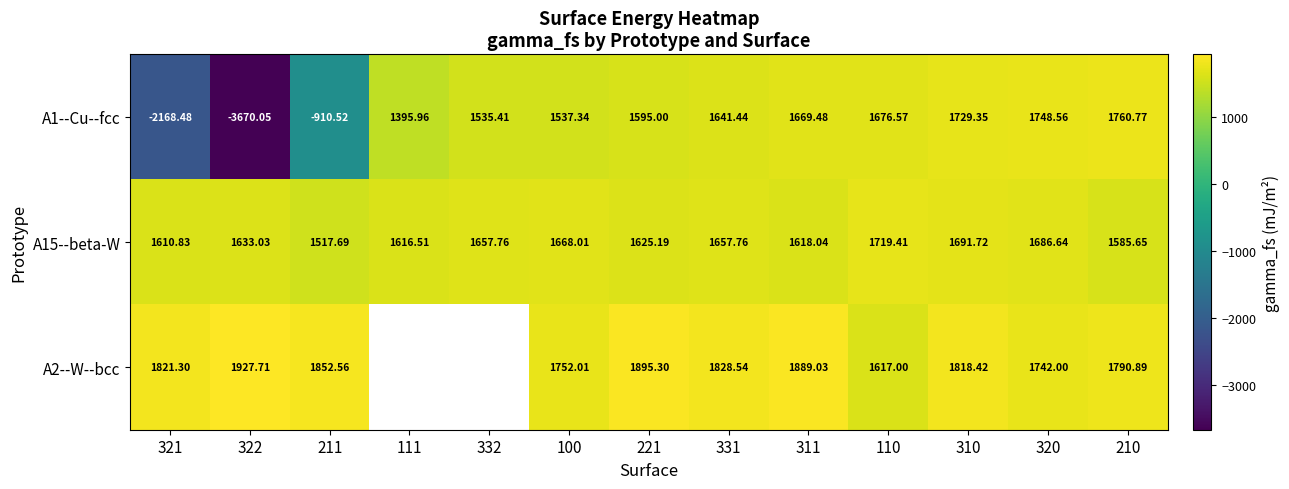

Which series changed the most between 322 and 221?

A1--Cu--fcc